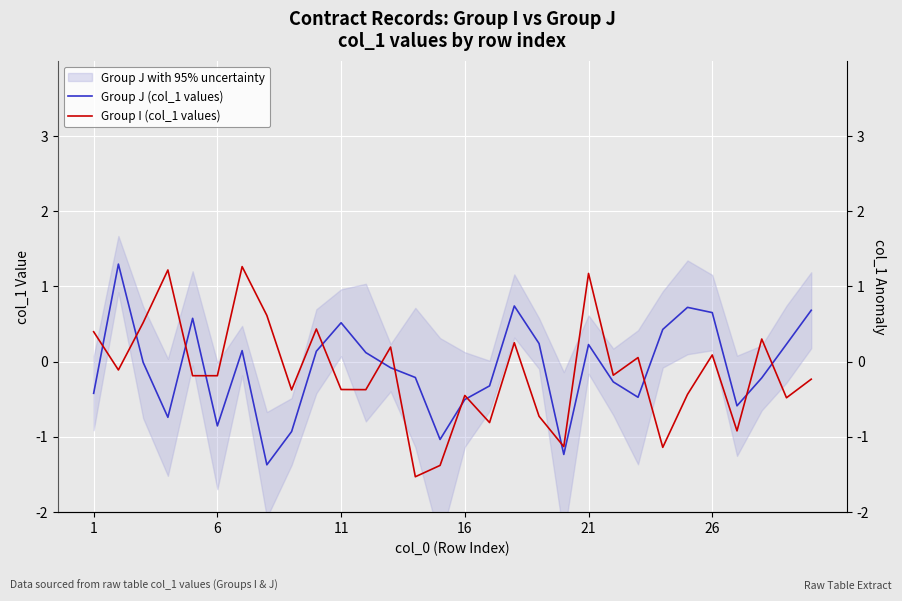

Which series ends up on top after the final intersection of Group J (col_1 values) and Group I (col_1 values)?

Group J (col_1 values)